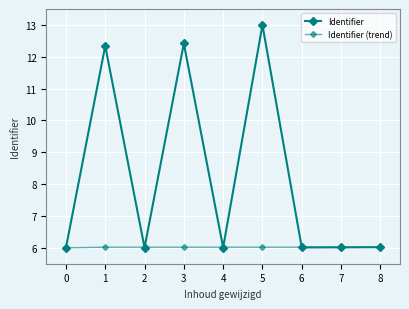

Which series ends up on top after the final intersection of Identifier (trend) and Identifier?

Identifier (trend)